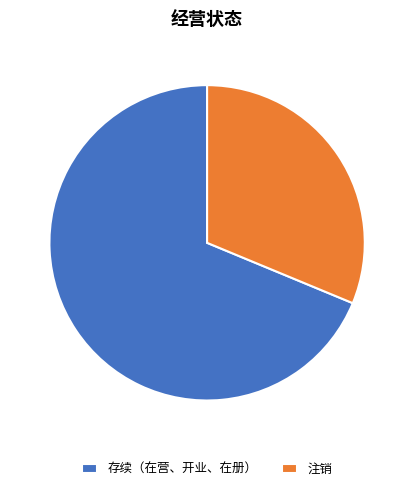

How many segments does this pie chart have?

2